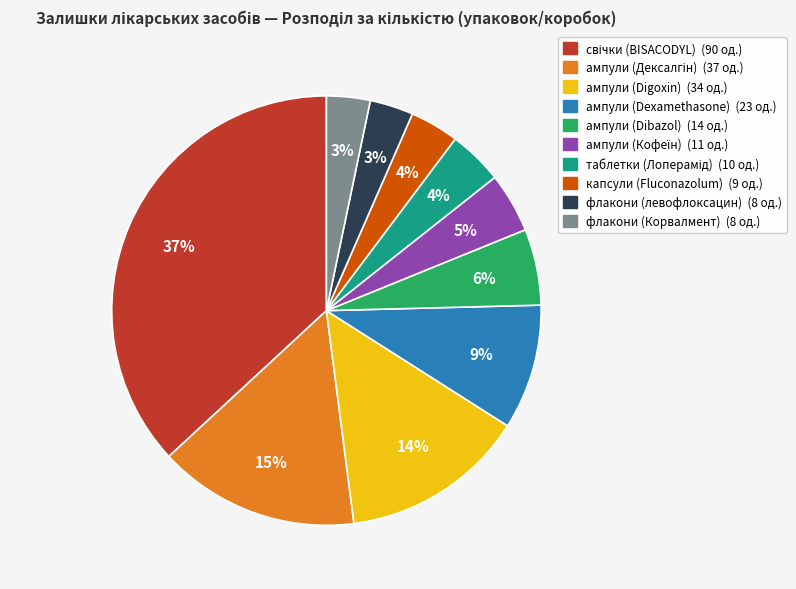

To the nearest percent, what is the difference between the largest and smallest slice percentages?

34%